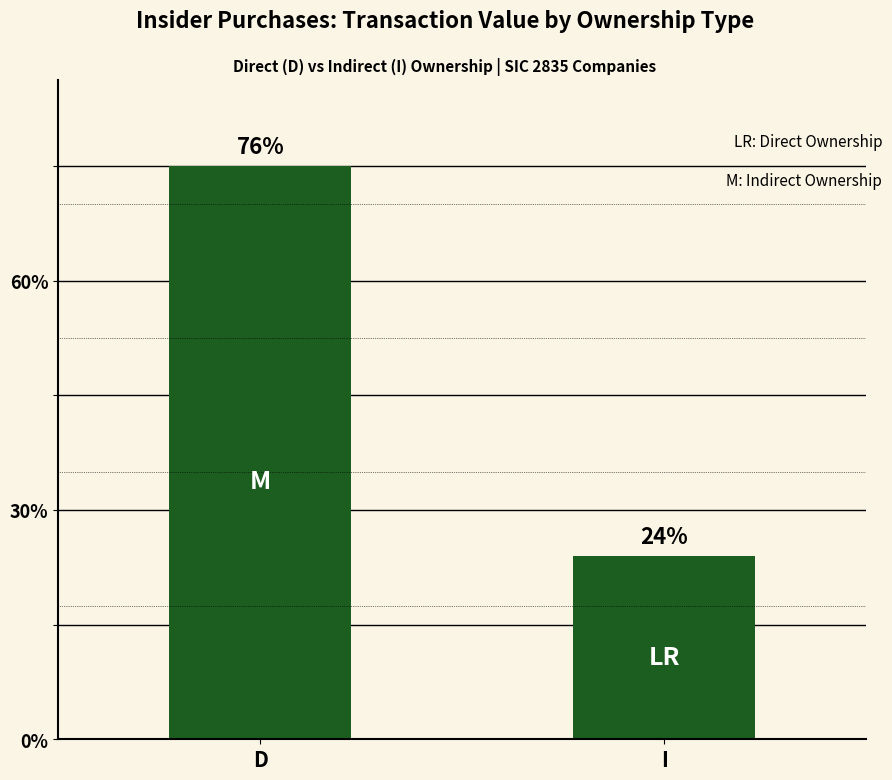

True or false: the data shows 277640 at I.

False